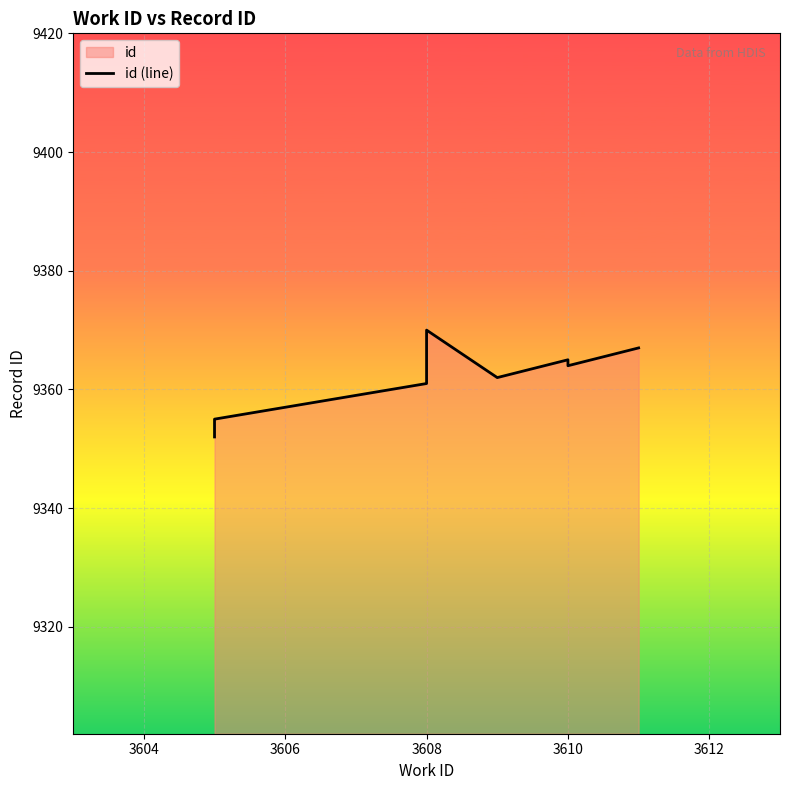

Reading left to right, extract all data points from this chart.

9352	9353	9355	9361	9370	9362	9365	9364	9367